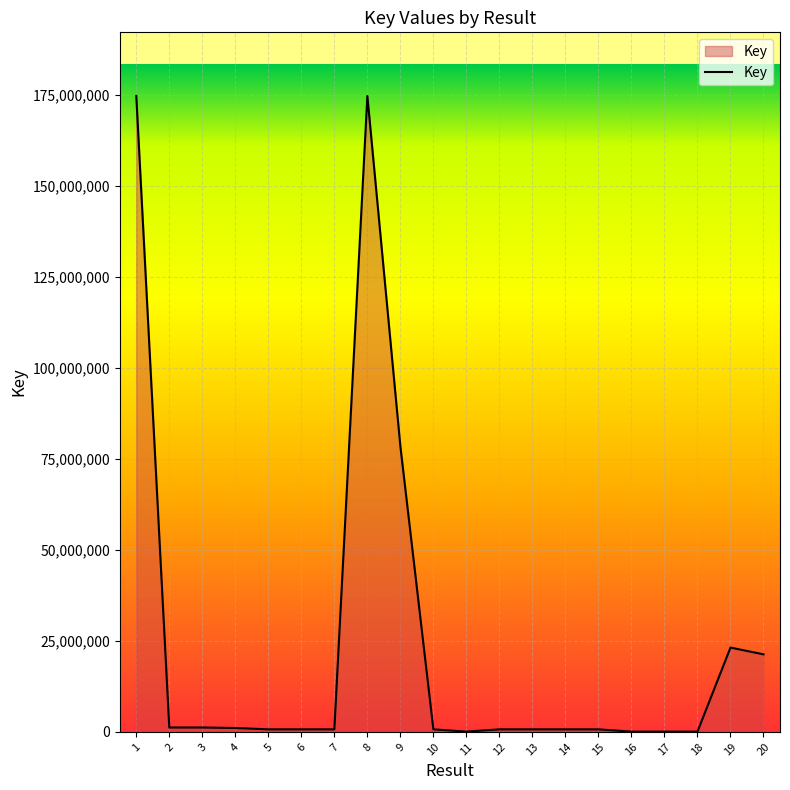

Count the number of categories in the chart.

20